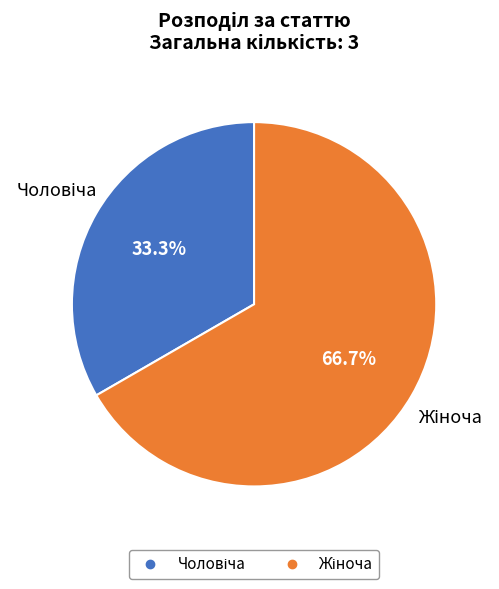

Is there a majority slice in this chart?

Yes